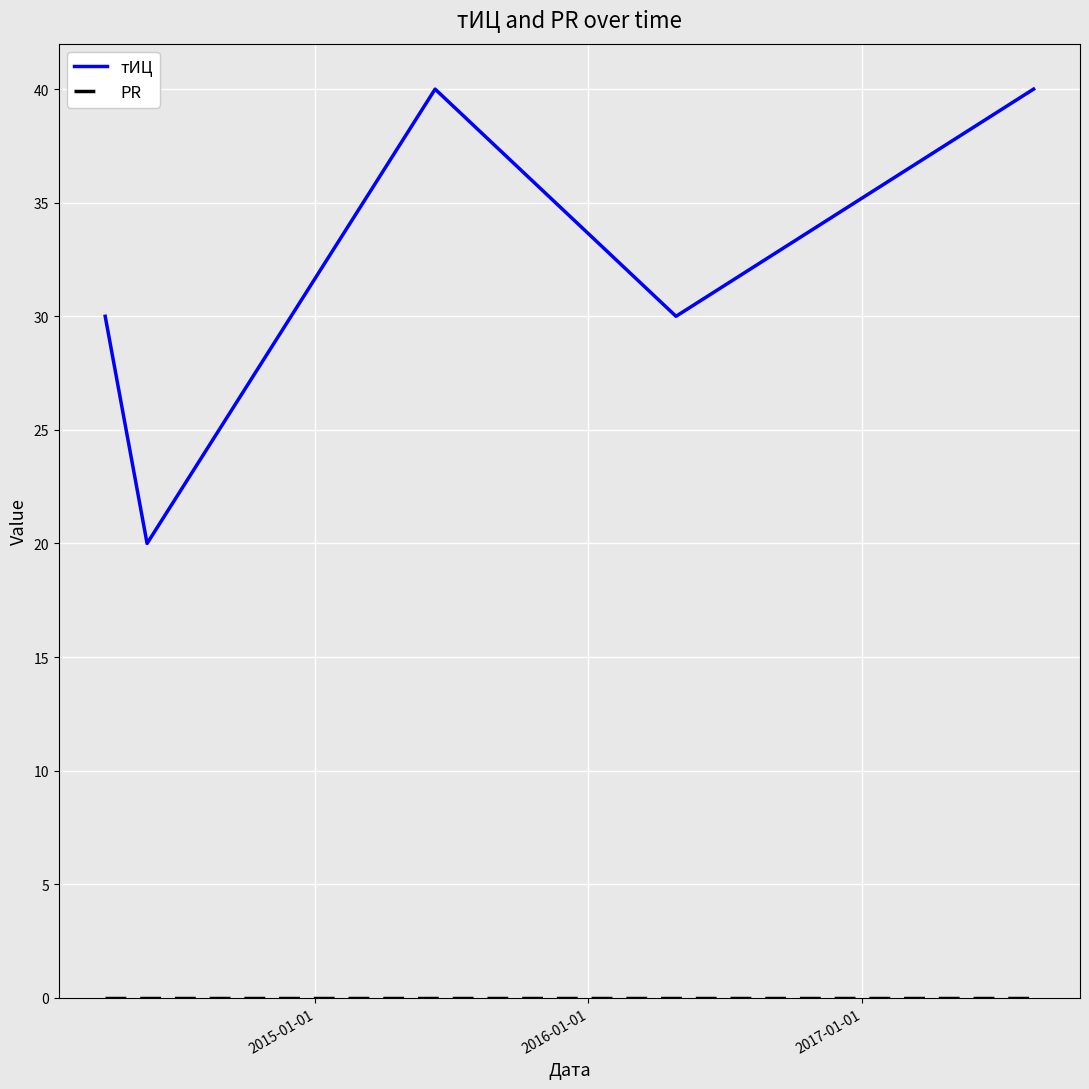

What is the maximum value shown in the chart?

40